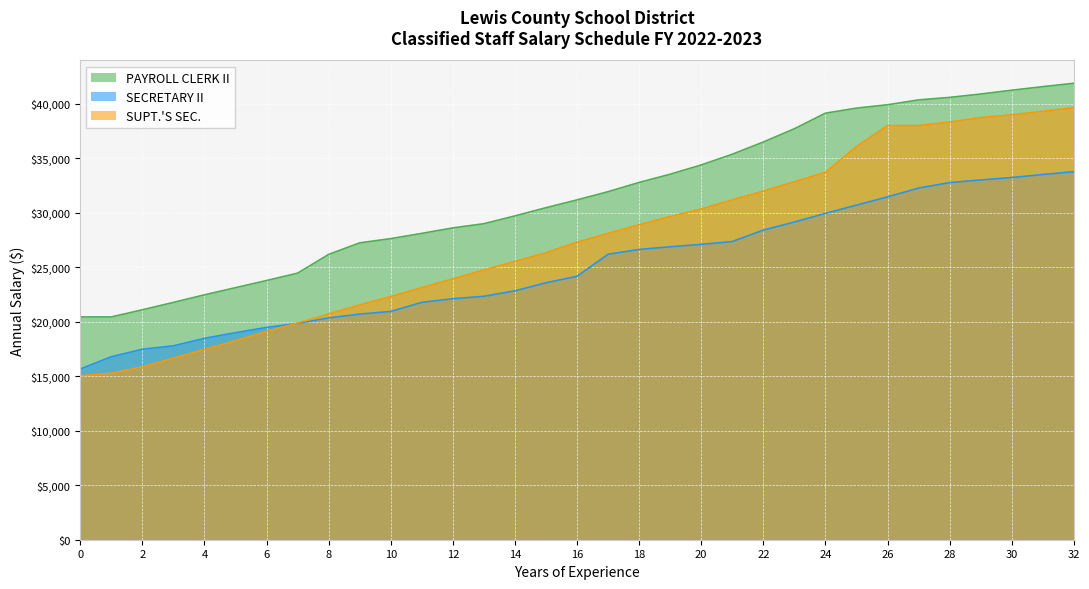

What is the difference between the PAYROLL CLERK II values at 9 and 5?

4114.3